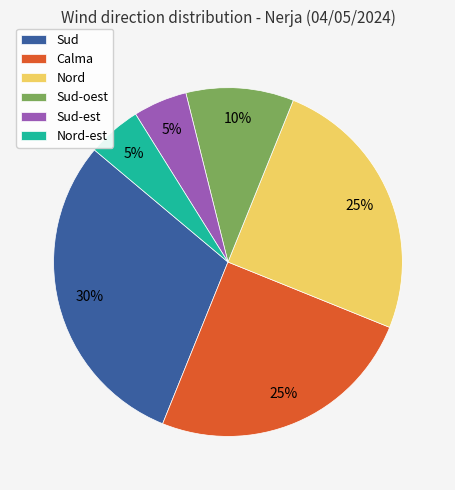

What percentage is the Sud slice, to the nearest percent?

30%